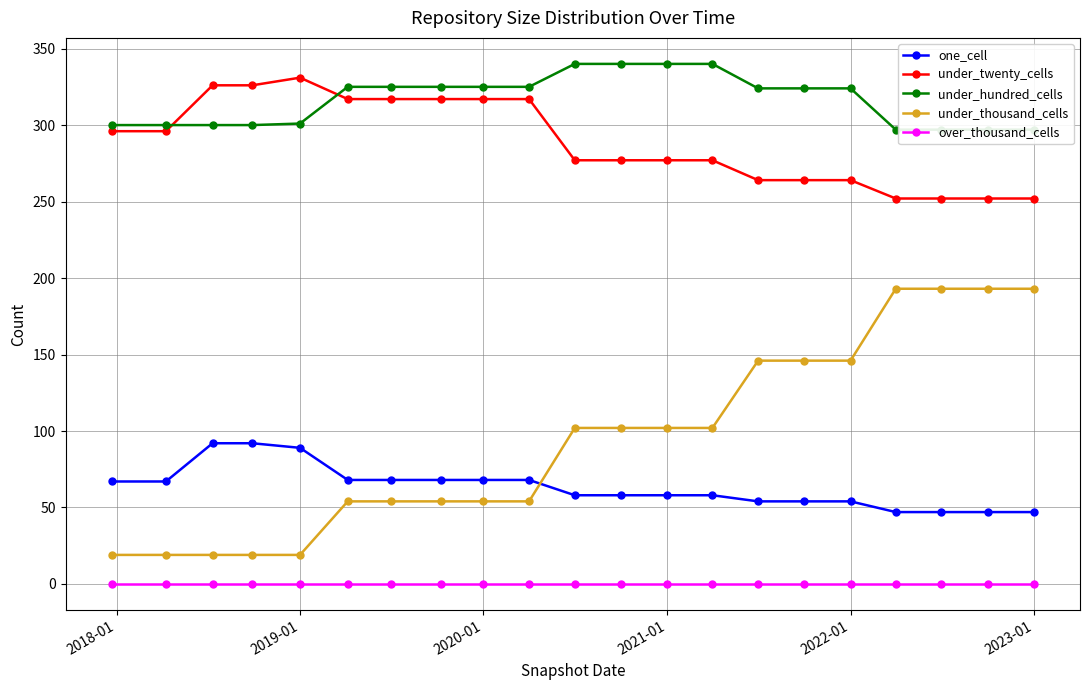

The value of under_twenty_cells at 2023-01 is 252. True or false?

True